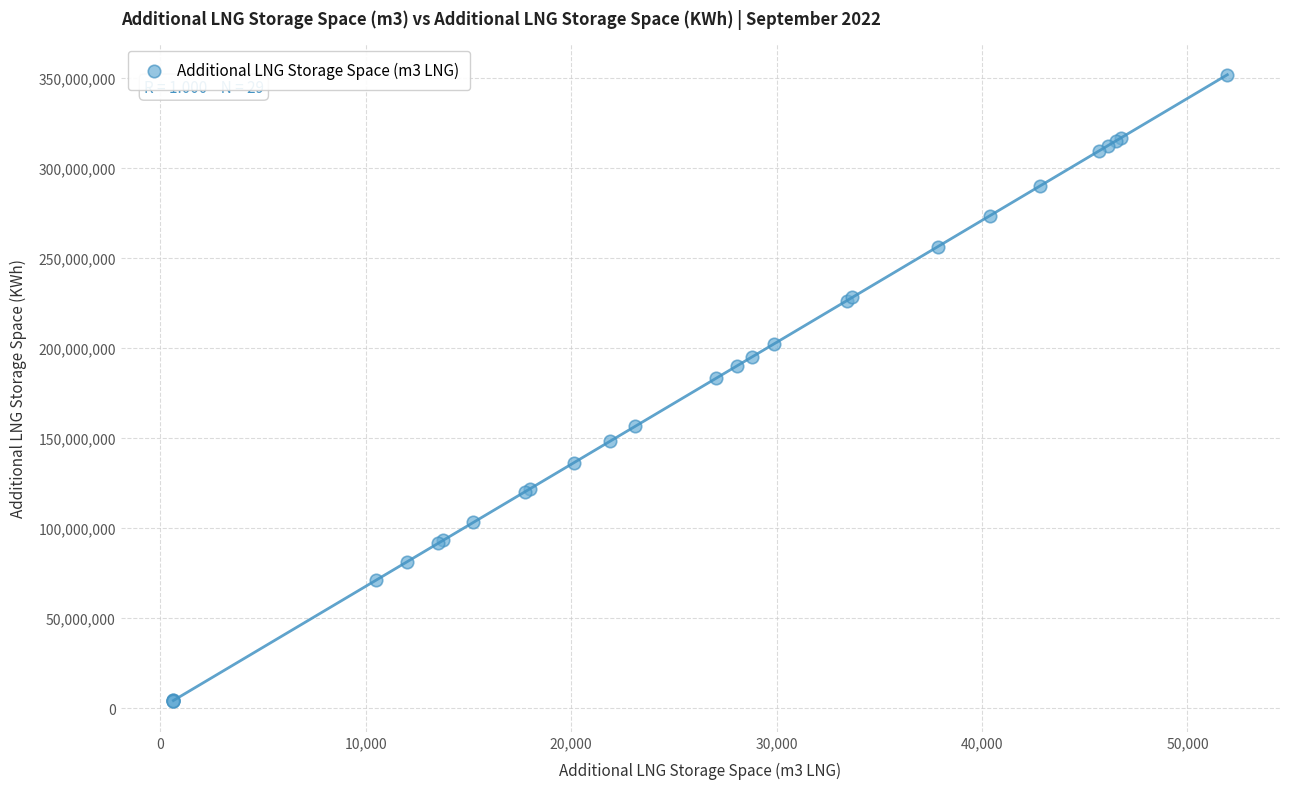

What Y value in the scatter plot is closest to 177954124?

183026950.0